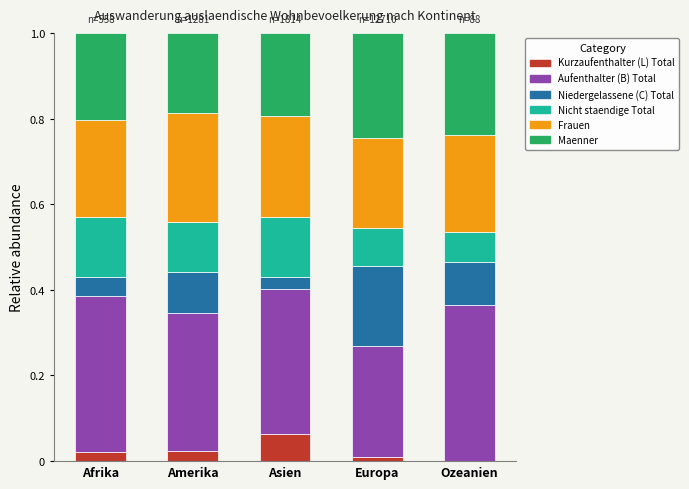

The Kurzaufenthalter (L) Total series shows 0.0 at Amerika. True or false?

True